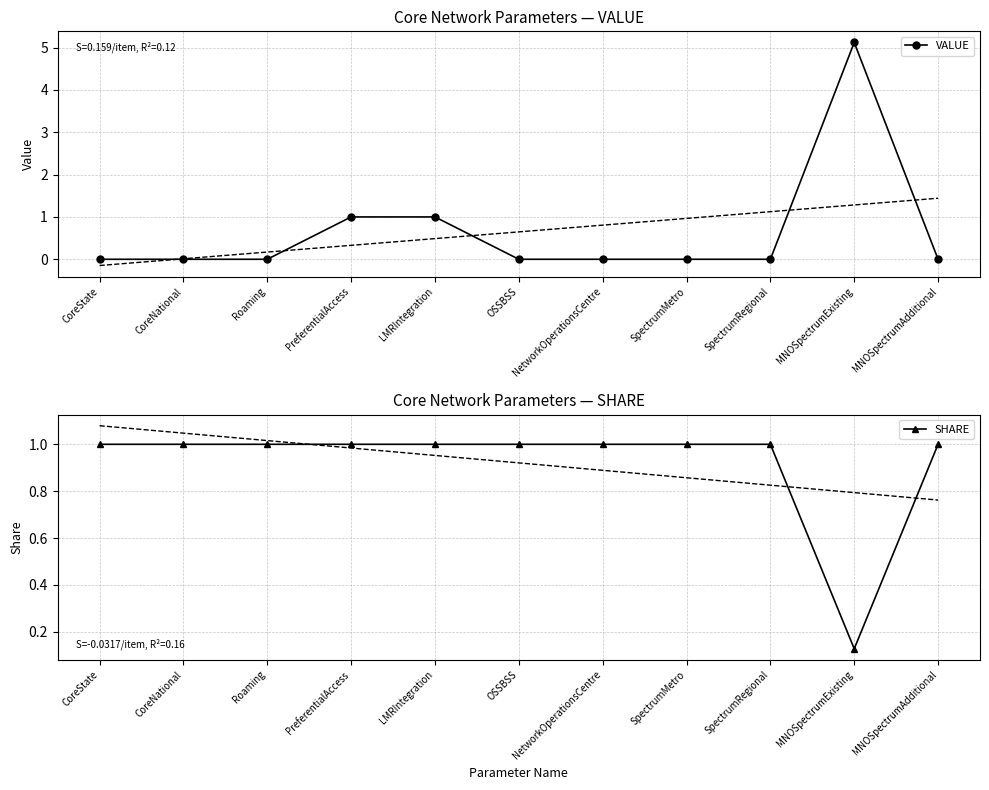

What is the spread (max minus min) of values at CoreNational?

1.0